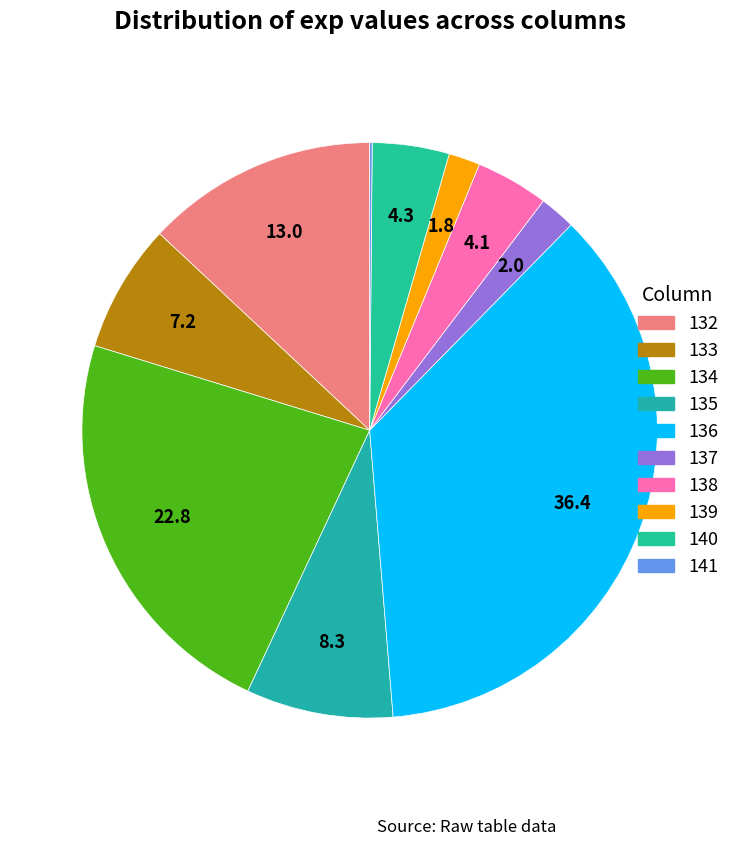

Between 141 and 139, which is larger?

139